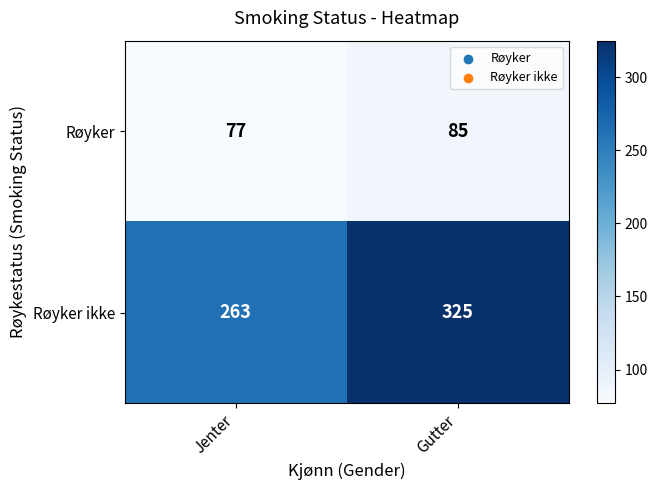

What is the approximate value of Røyker ikke at Jenter?

263